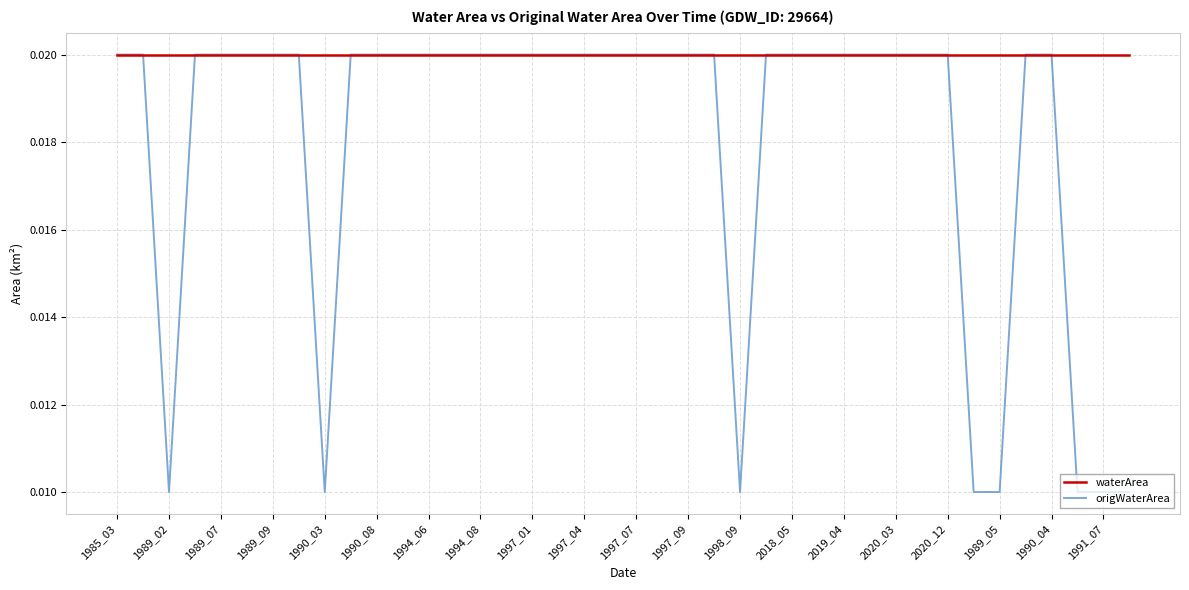

List the series in order of their overall mean, highest first.

waterArea, origWaterArea